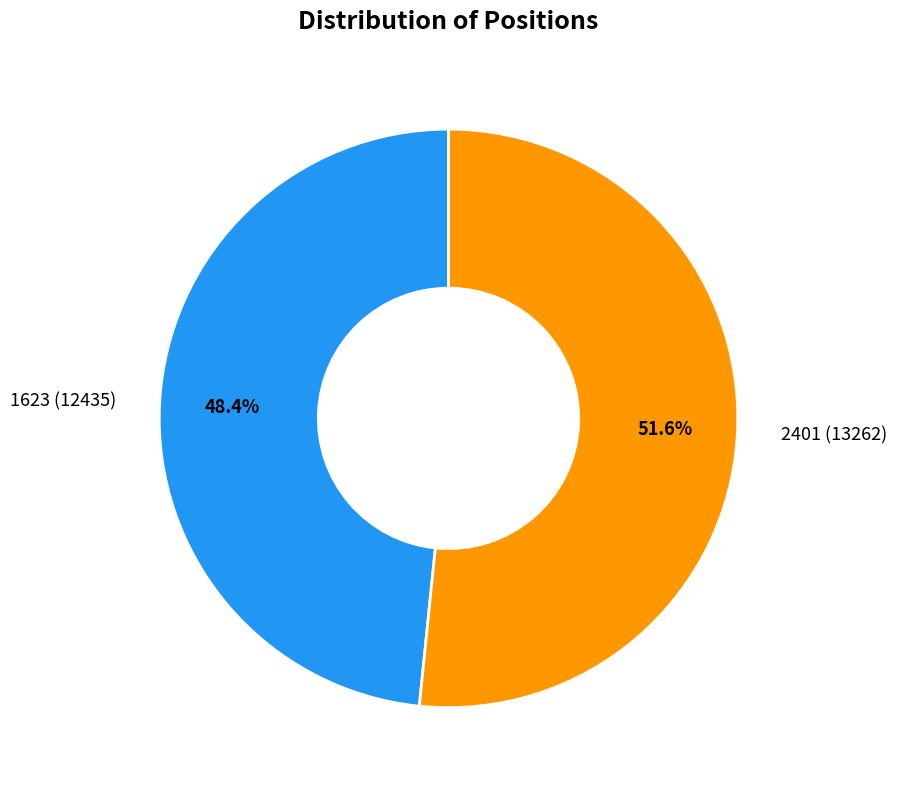

Is it true that 1623 is 40% of the pie?

False